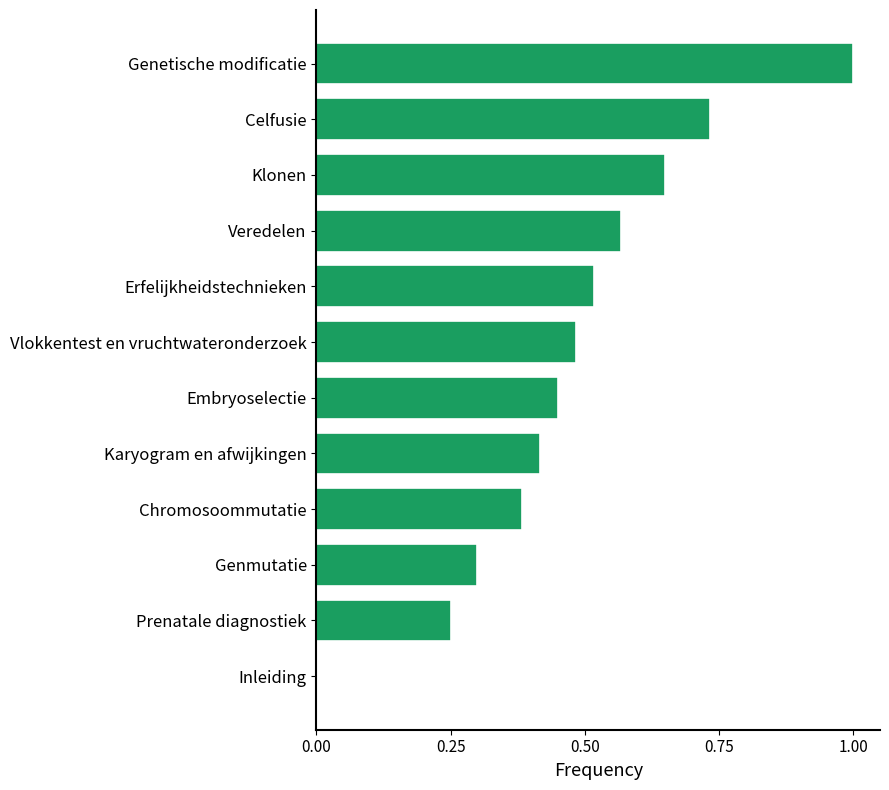

What is the sum of the values at Veredelen and Klonen?

1.2